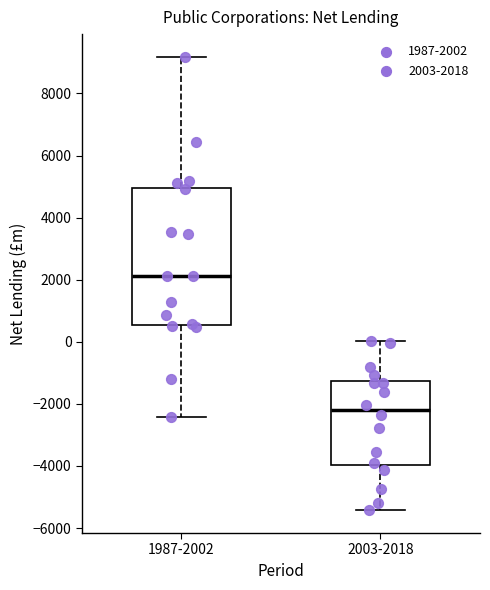

Reading left to right, read every box against the y-axis: the position of its median line, the range the box covers, and the ends of its whiskers. The values are not printed on the chart, so give them approximately, as read against the axis.

1987-2002: median 2200, box 600 to 5000, whiskers -2400 to 9200
2003-2018: median -2200, box -4000 to -1200, whiskers -5400 to 0